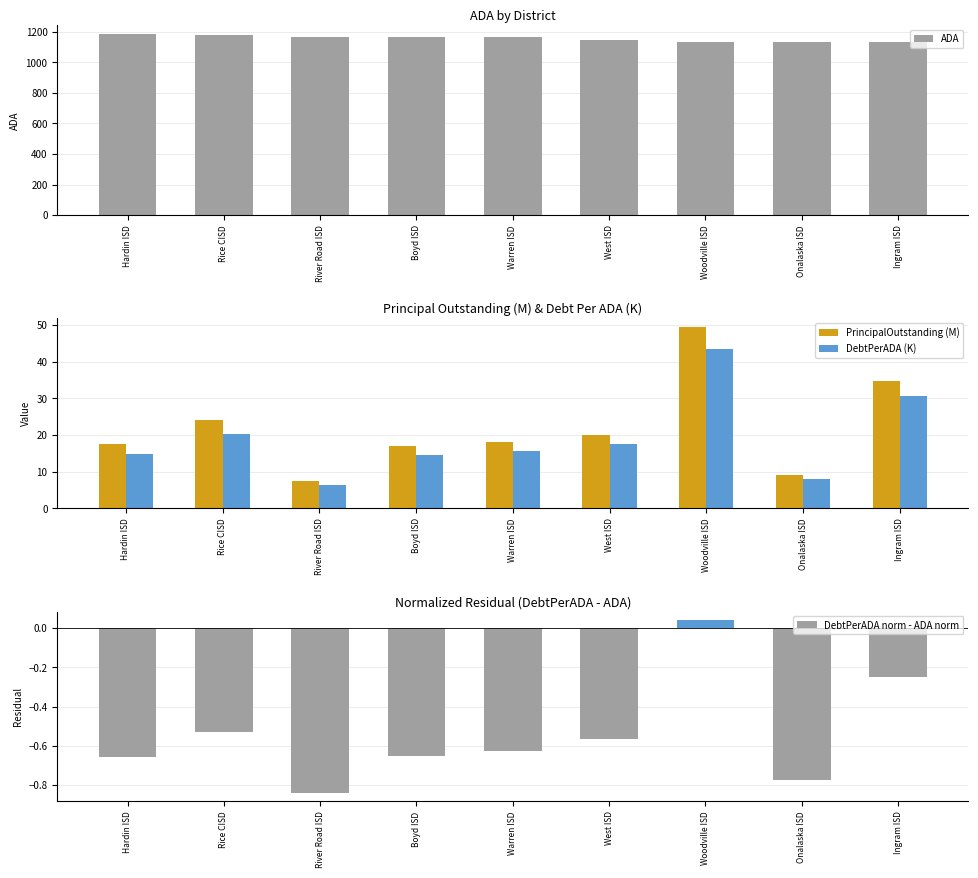

What is the sum of the PrincipalOutstanding (M) values at West ISD and Ingram ISD?

54.9